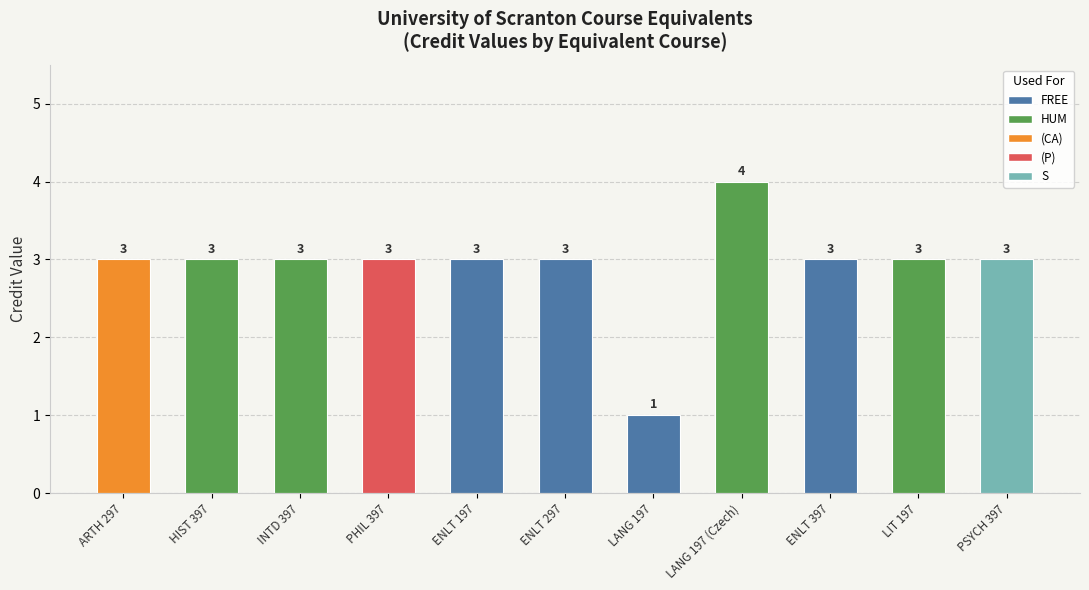

What is the label of the 3rd bar from the left?

INTD 397